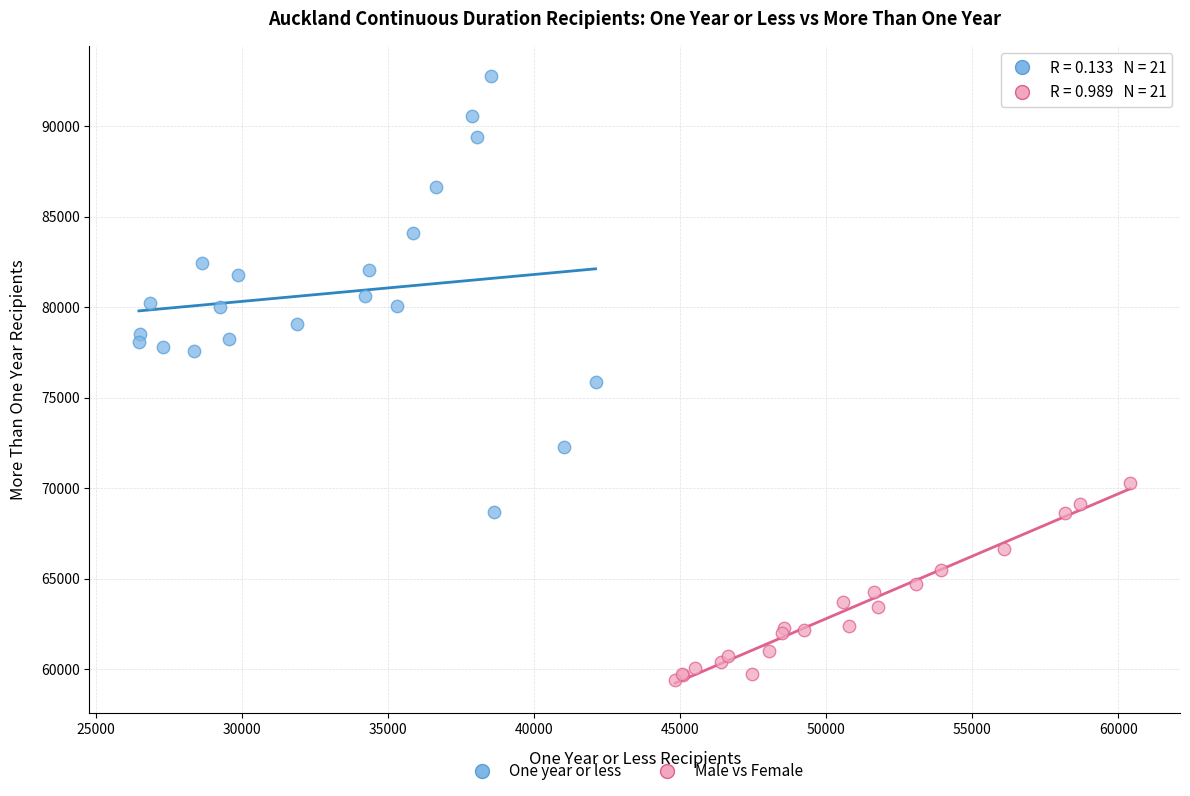

Which series has the widest spread of Y values?

One year or less